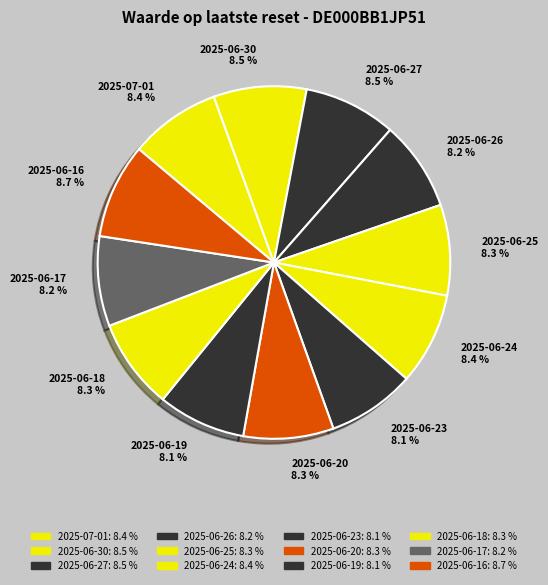

True or false: 2025-06-26 accounts for 1% of the total.

False